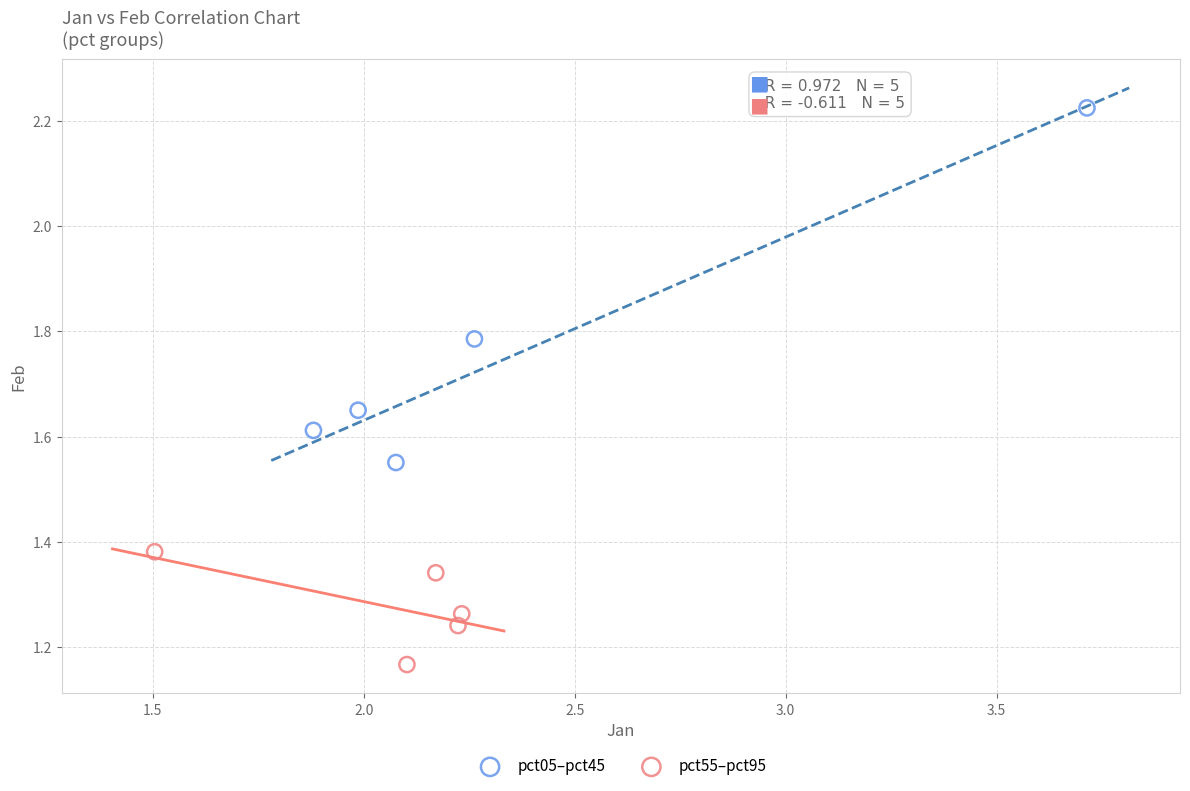

Which series reaches the maximum Y coordinate?

pct05–pct45